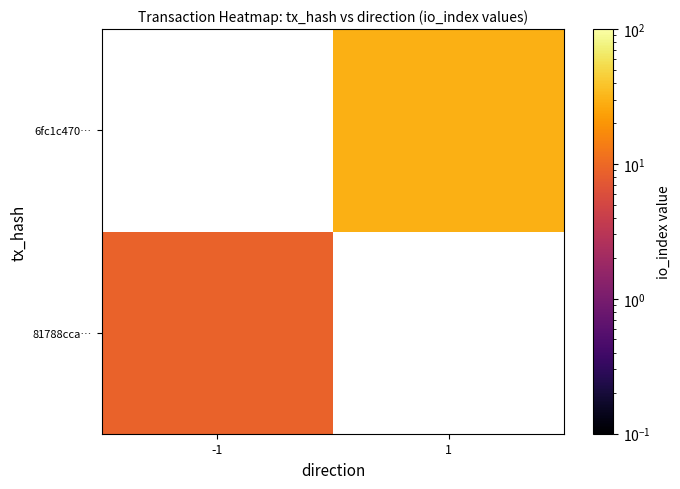

List the series in order of their overall mean, lowest first.

81788cca…, 6fc1c470…